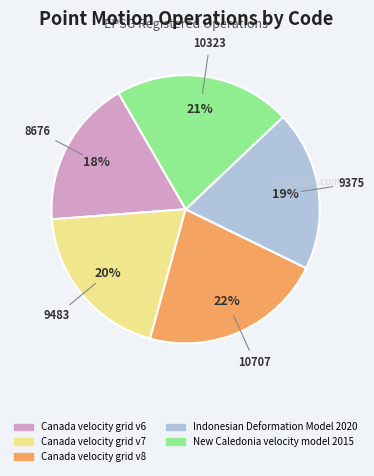

Which category has the biggest portion of the pie?

Canada velocity grid v8